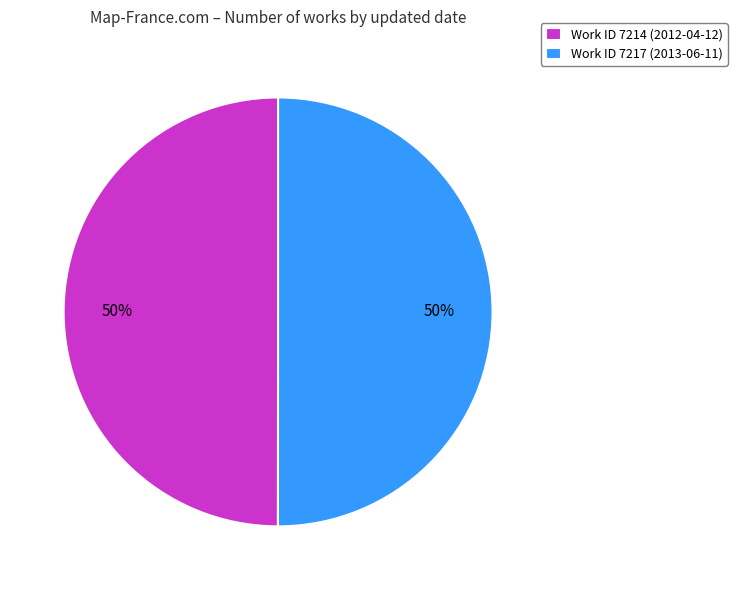

Is it true that Work ID 7217 (2013-06-11) is 50% of the pie?

True